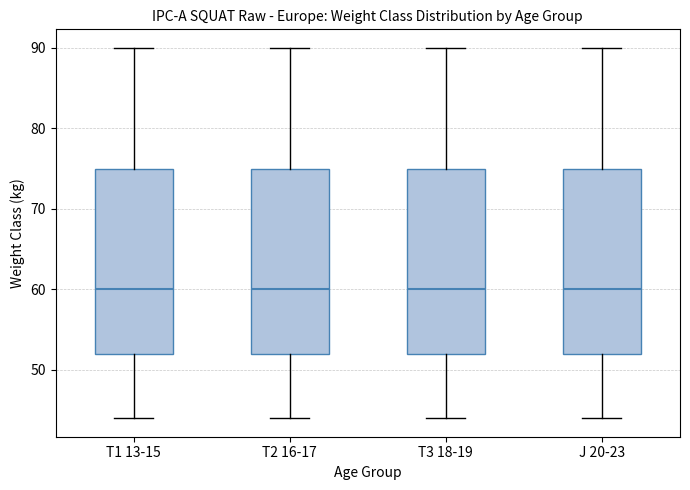

Where does the upper whisker of the box for J 20-23 end on the y-axis? The values are not printed on the chart, so give them approximately, as read against the axis.

90